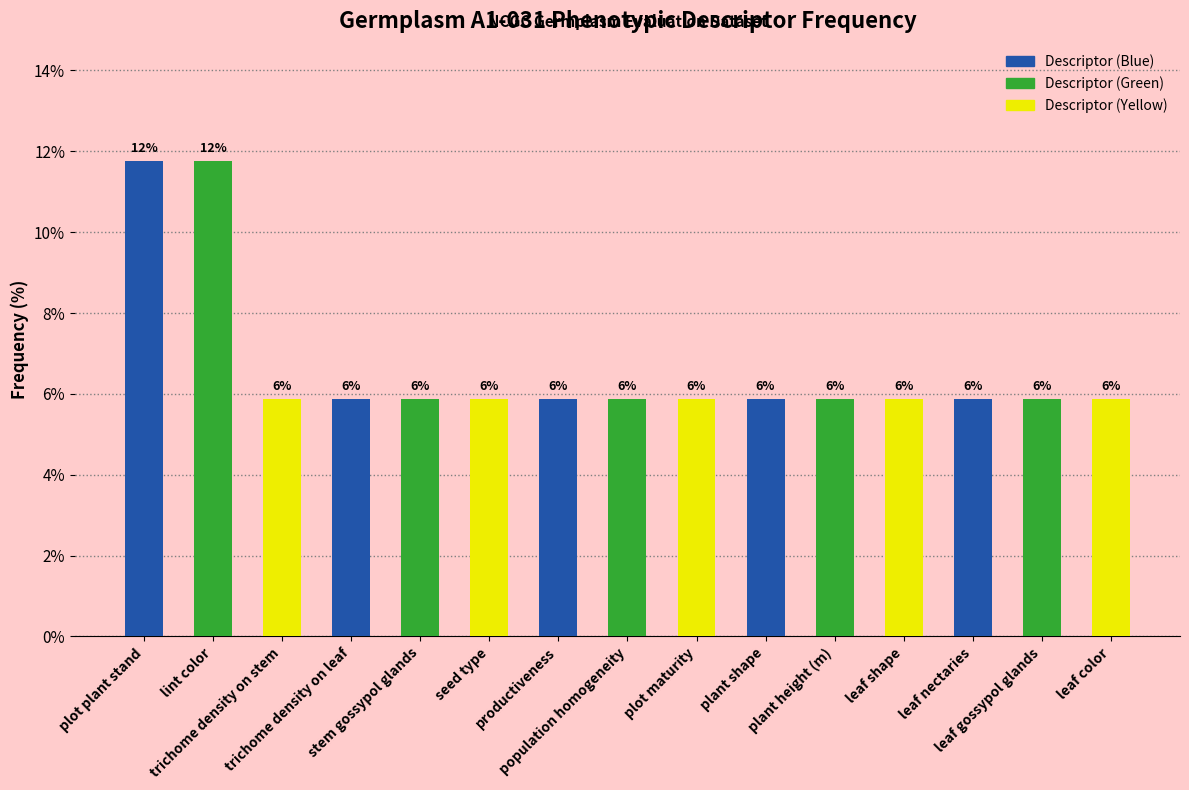

Does the chart contain stacked bars?

No